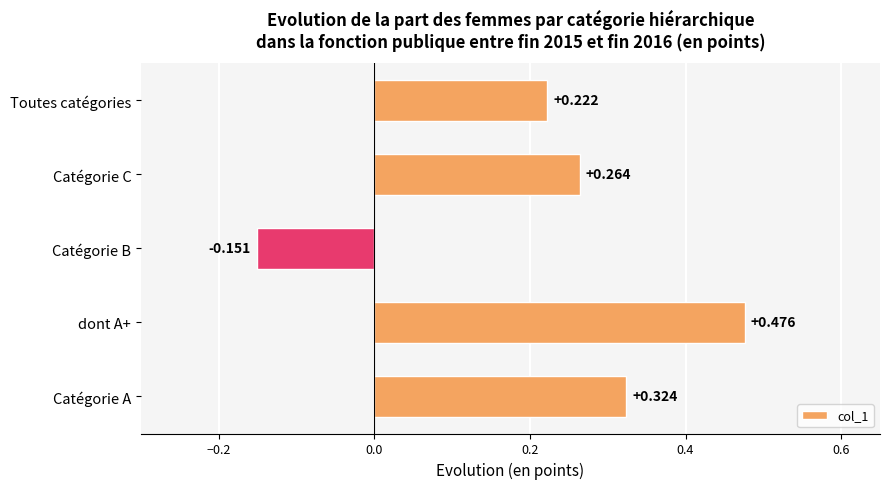

How many values are below zero?

1